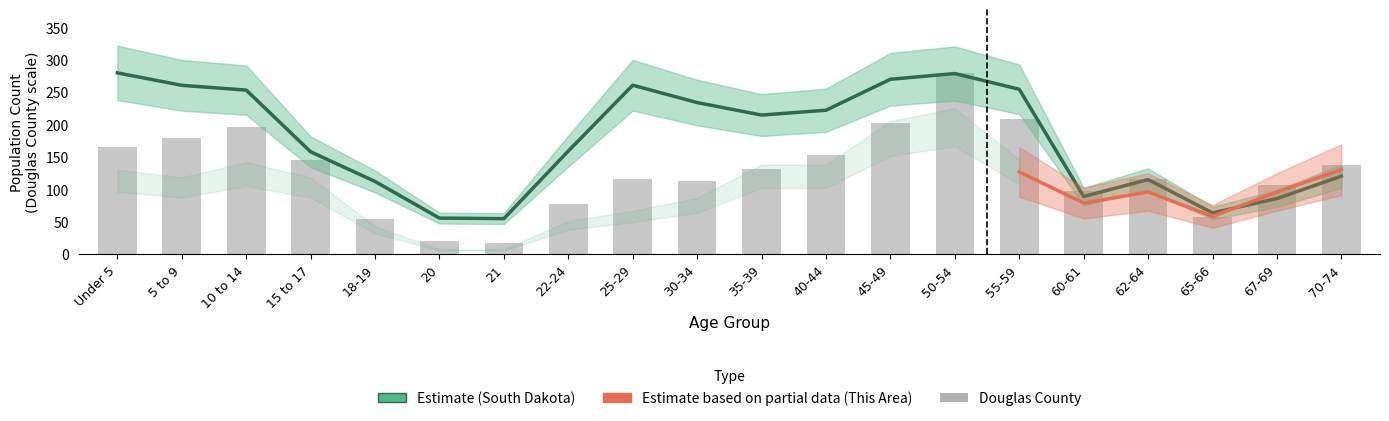

Is the value of Douglas County at 50-54 greater than the value of South Dakota at 55-59?

Yes